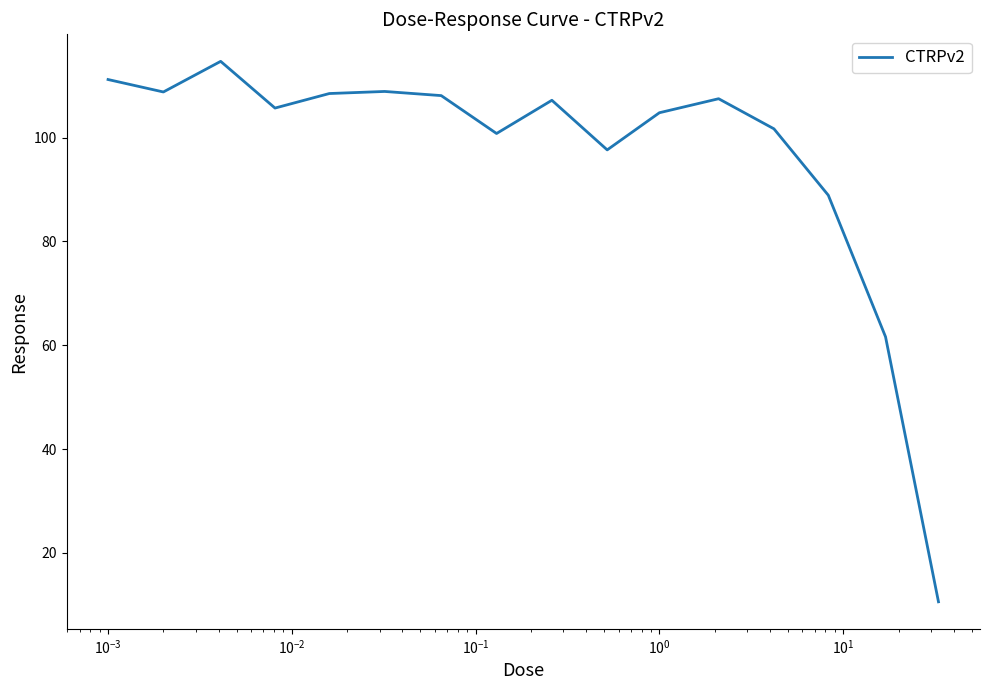

What is the minimum value shown in the chart?

10.6